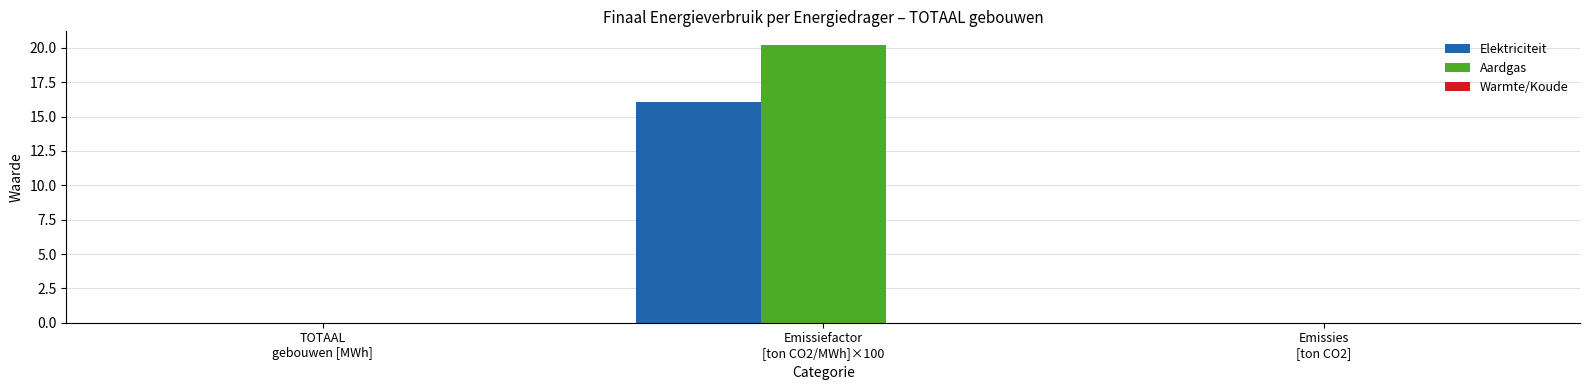

How many series are shown in this chart?

2